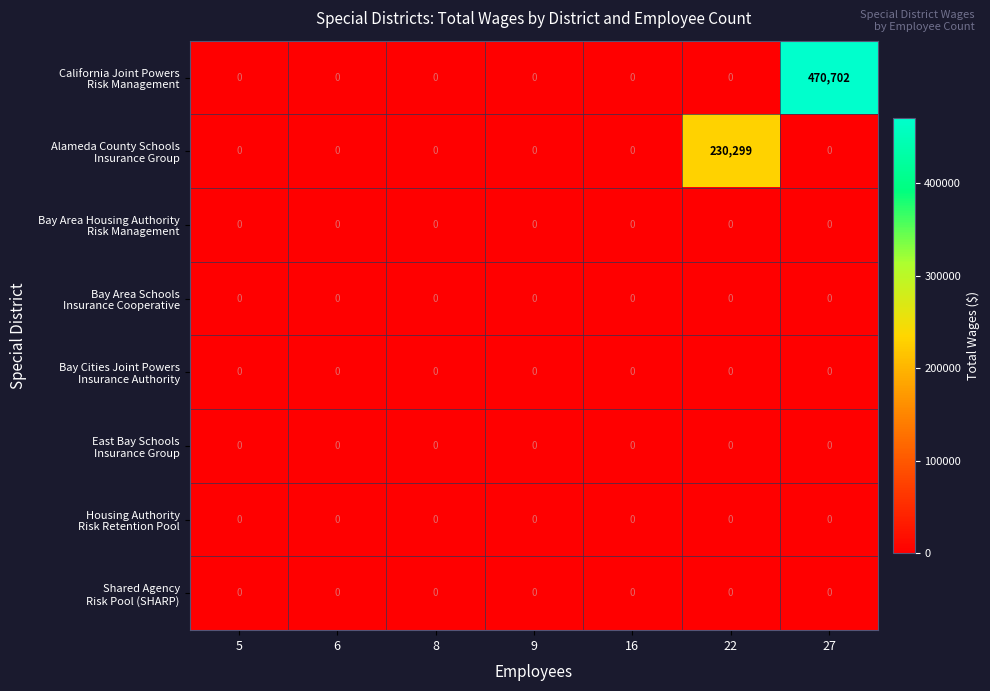

What is the maximum value shown in the chart?

470702